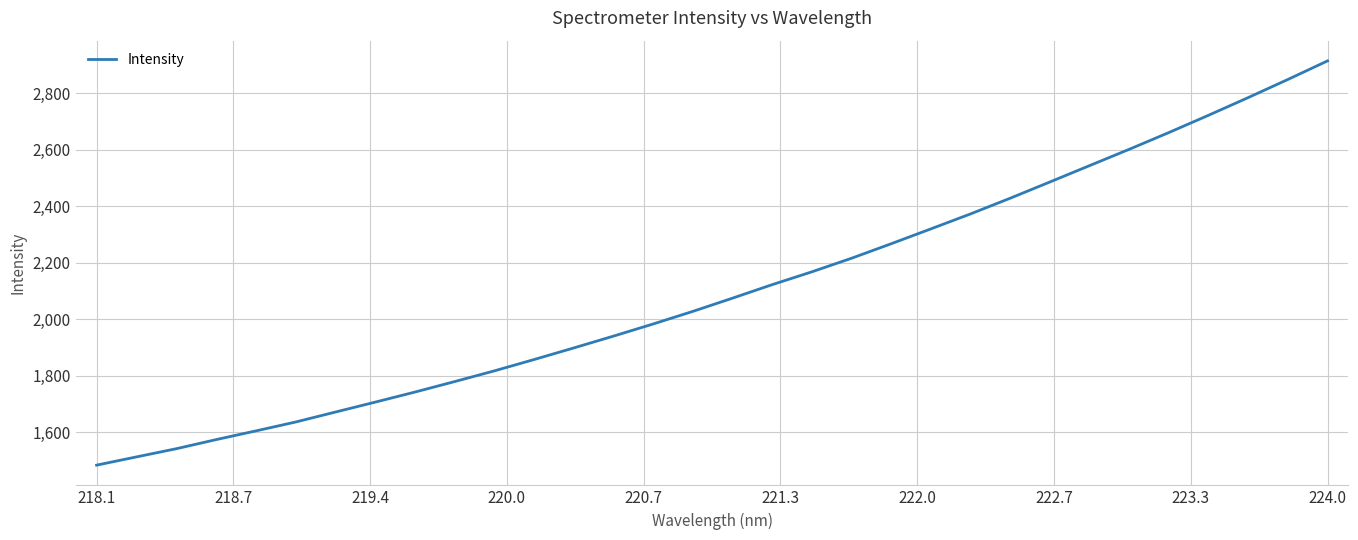

Reading left to right, list all the values displayed in this chart.

1483.5	1512.6	1541.5	1573.7	1604.5	1636.0	1671.2	1706.4	1742.0	1779.2	1817.1	1857.2	1898.3	1940.2	1983.2	2027.9	2074.7	2122.6	2168.1	2216.1	2267.6	2320.2	2373.3	2428.9	2486.4	2544.4	2602.2	2661.6	2722.8	2785.4	2849.6	2915.3